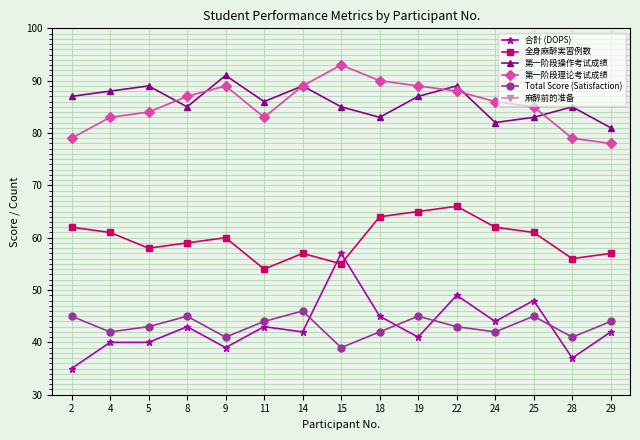

How many lines are shown in the chart?

6